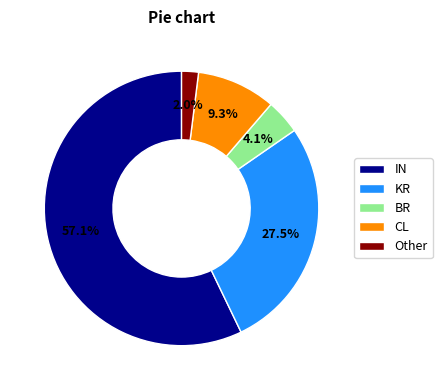

How many slices are in this pie chart?

5